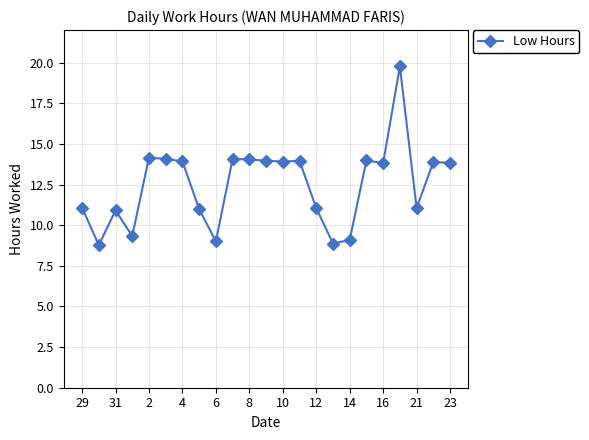

True or false: the data has more than 1 interior local peaks.

True